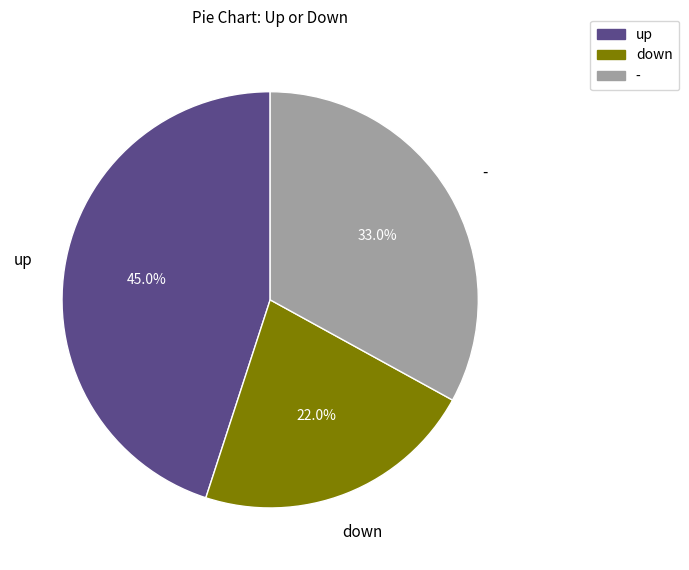

What is the total percentage of up and down?

67.0%